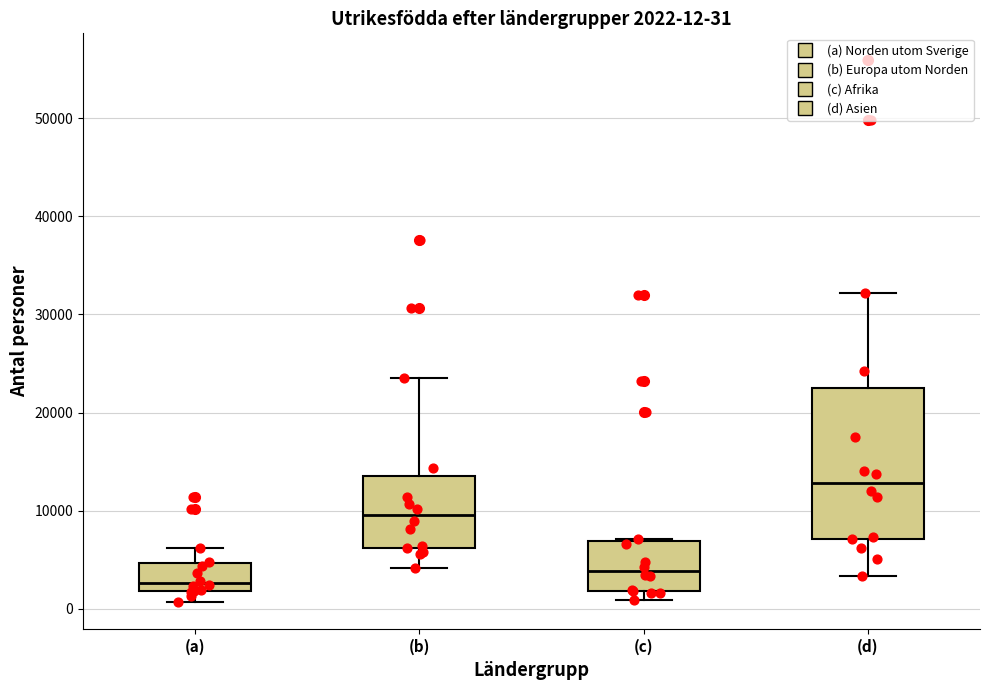

Which box is the tallest, from its lower edge to its upper edge?

(d)